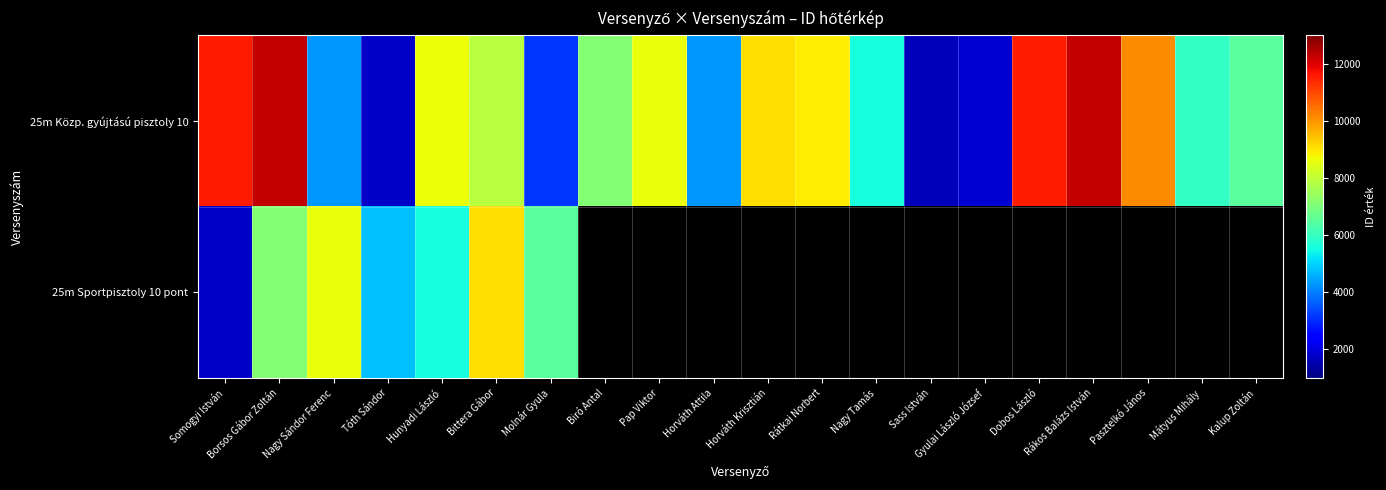

Is it true that 25m Közp. gyújtású pisztoly 10 equals 2340.6 at Sass István?

False